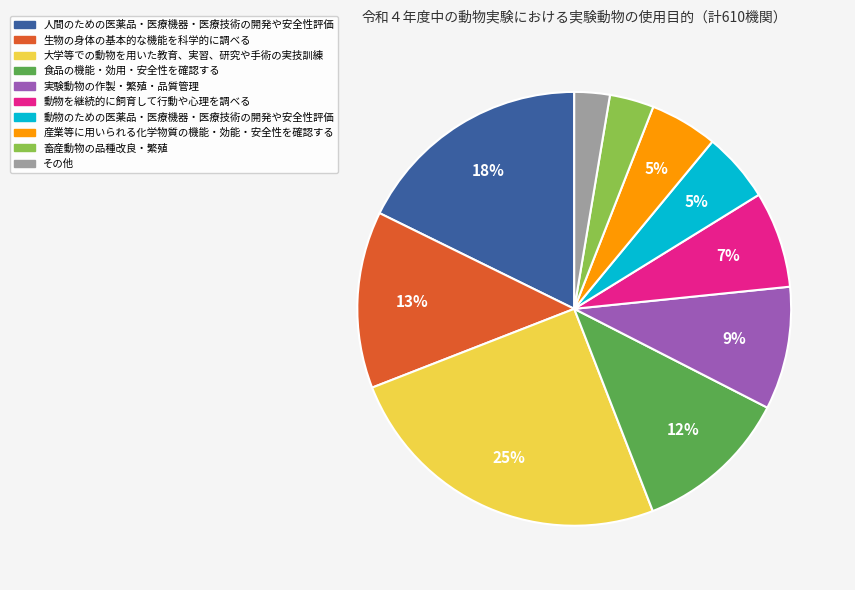

Does any single category account for the majority?

No